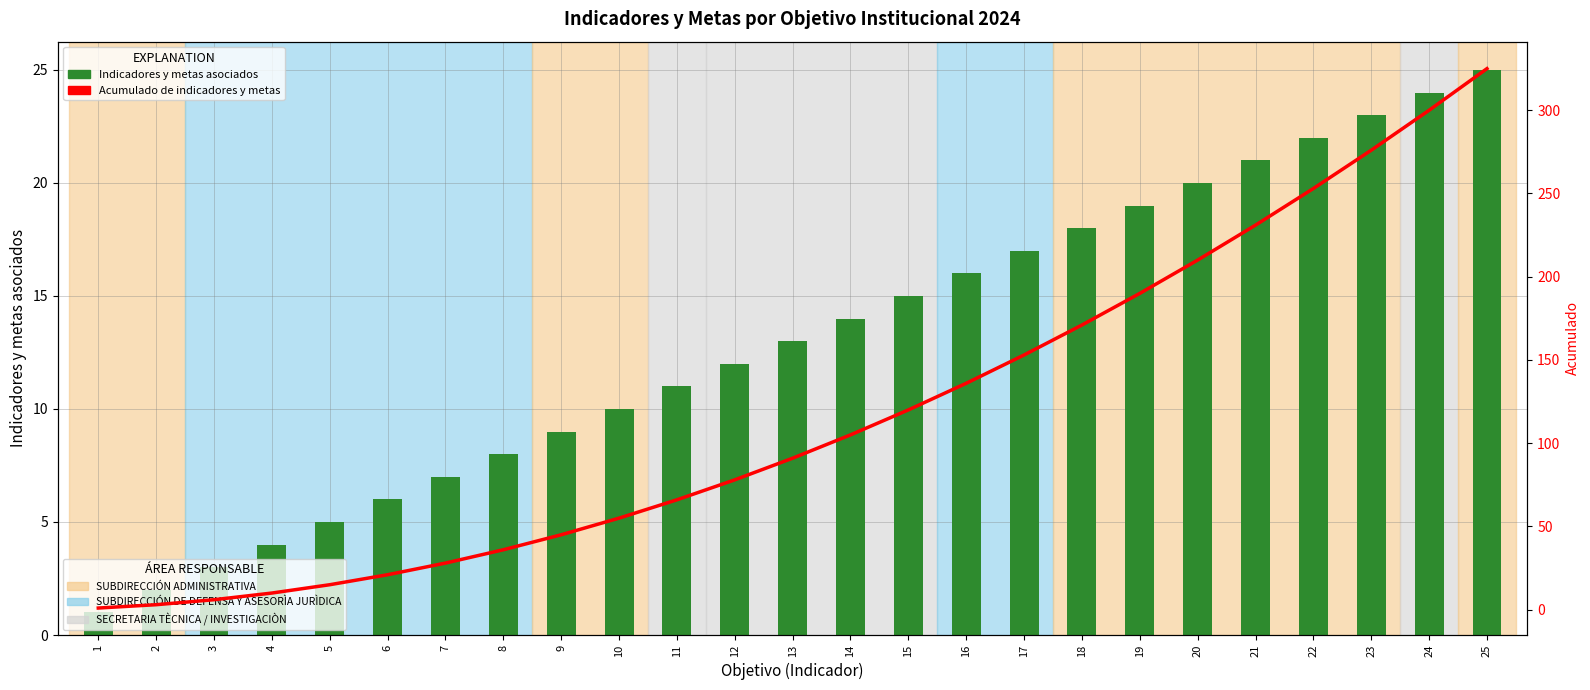

What is the value of the Indicadores y metas asociados bar at the 9th from the left?

9